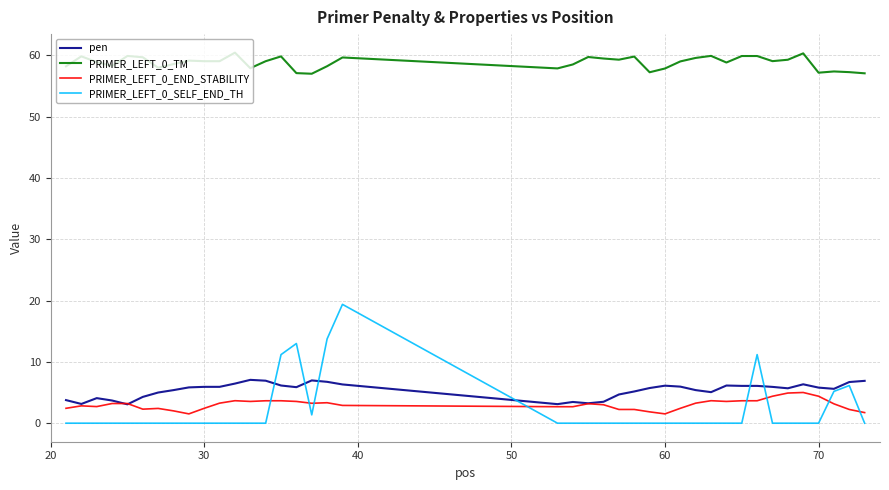

What is the minimum value for pen?

3.1